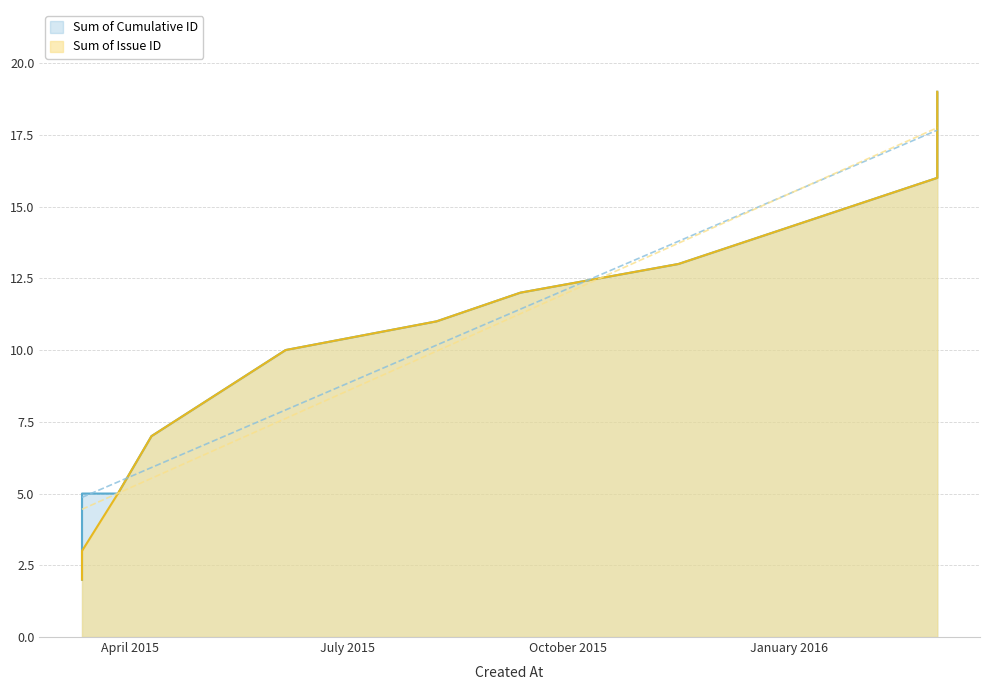

What is the value of the cumulative_id point at the 7th from the left?

12